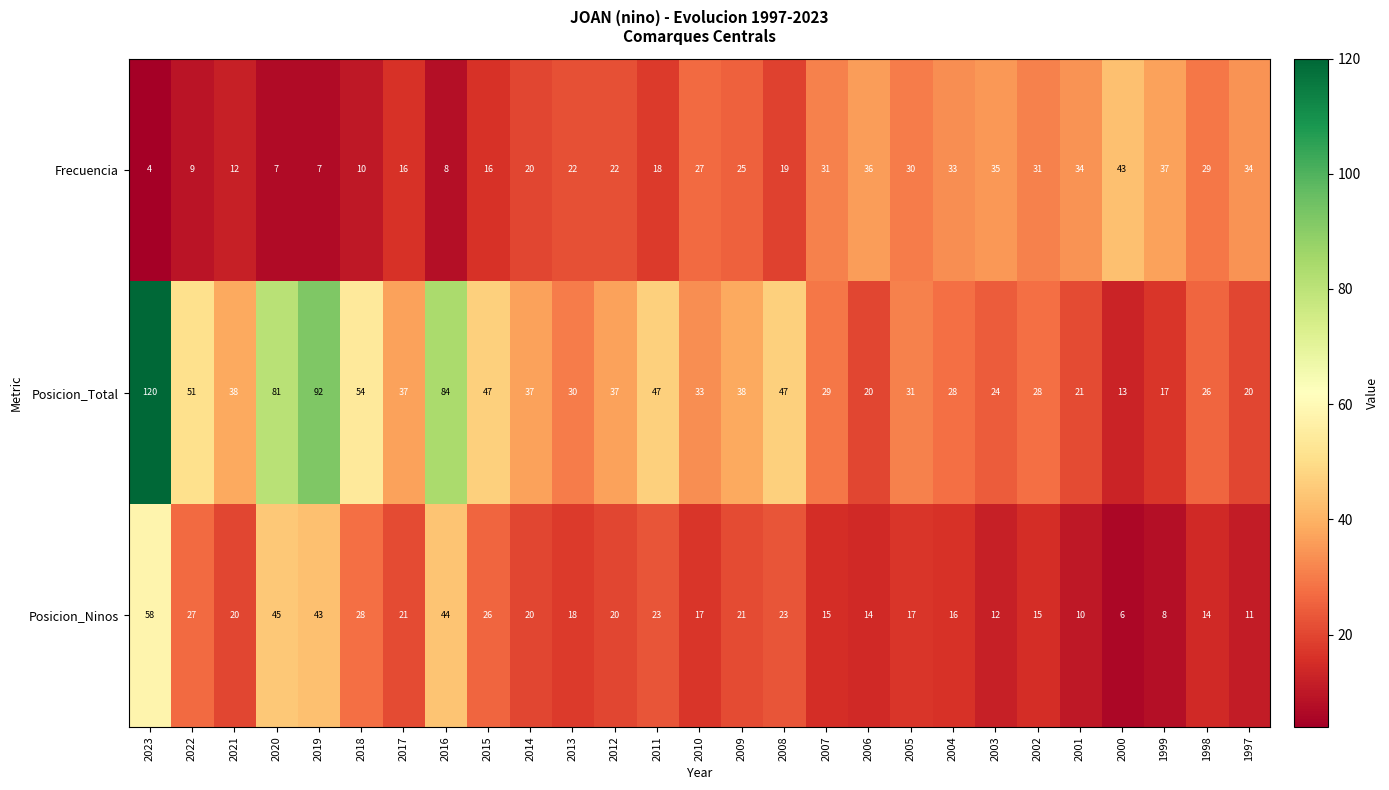

True or false: Posicion_Ninos has a value of 37 at 2008.

False